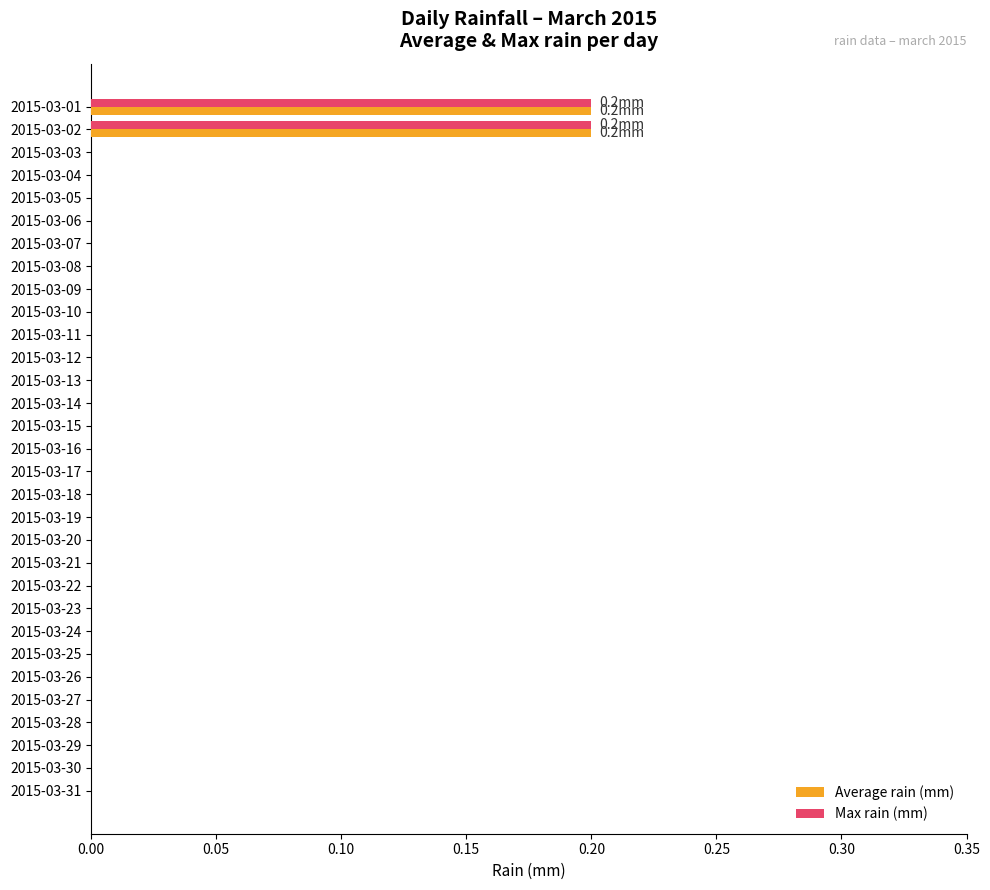

The value of Max rain (mm) at 2015-03-20 is 0.1. True or false?

False